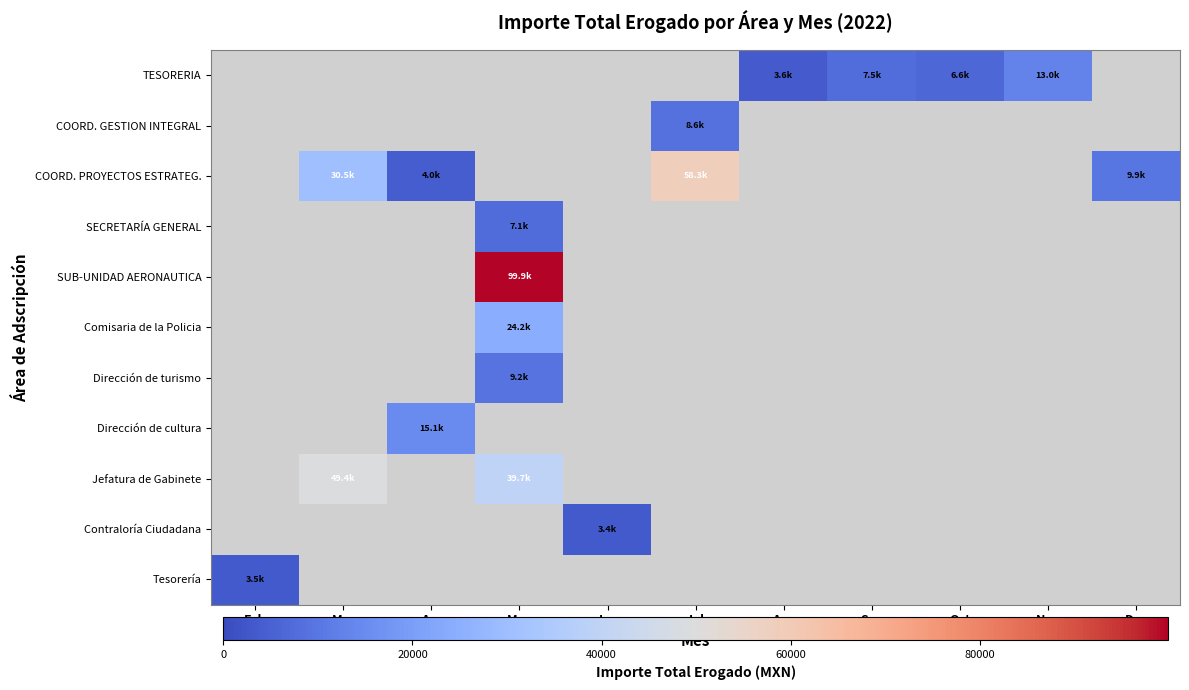

How many data points does each series have?

11